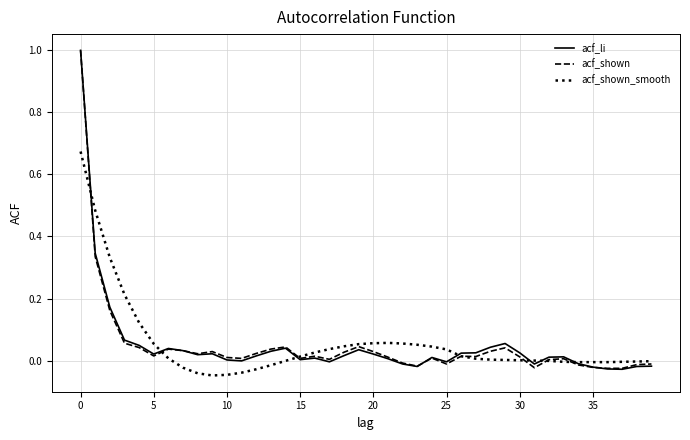

What is the maximum value shown in the chart?

1.0